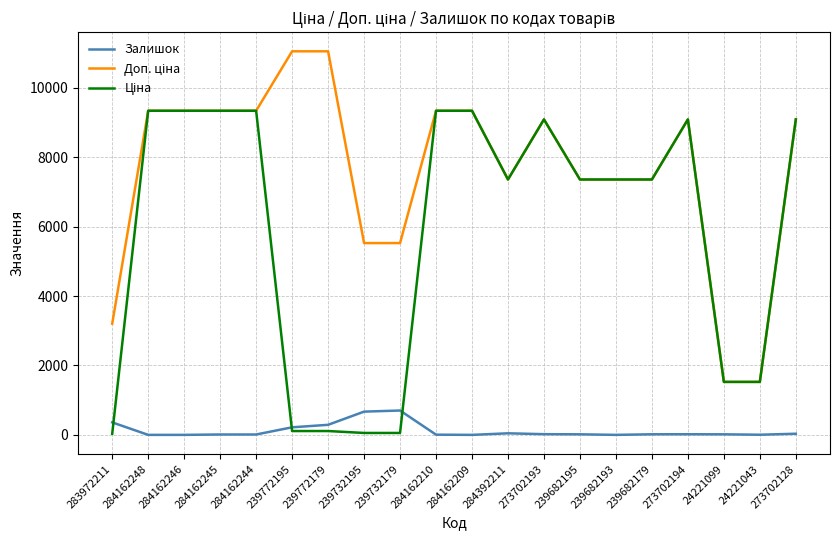

What is the maximum value shown in the chart?

11055.0